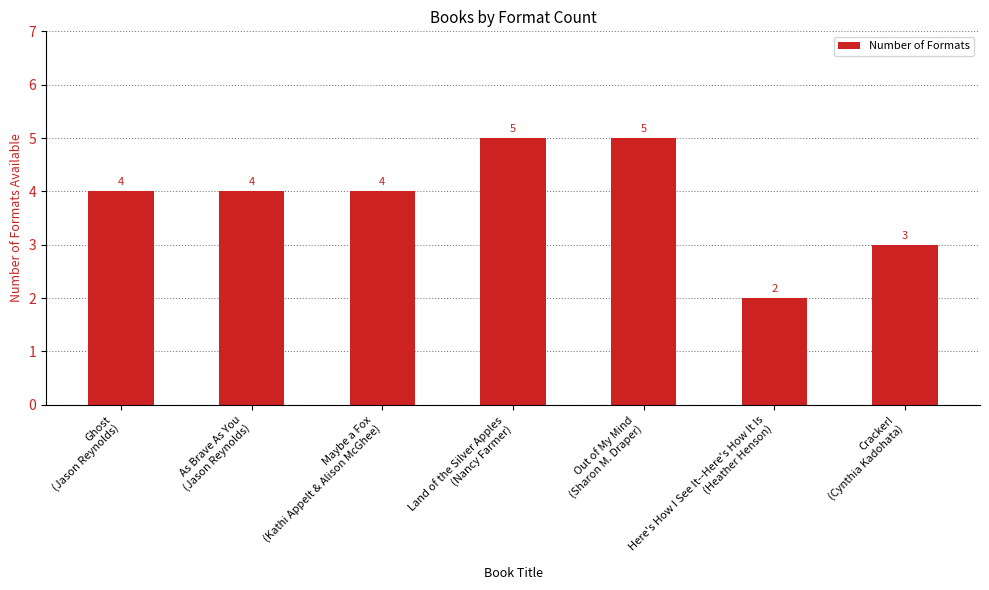

What is the maximum value shown in the chart?

5